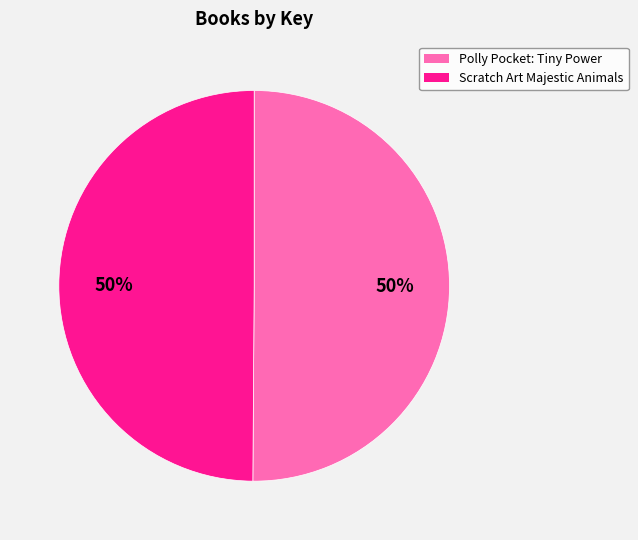

What is the ratio of the value at Polly Pocket: Tiny Power to the value at Scratch Art Majestic Animals?

1.0